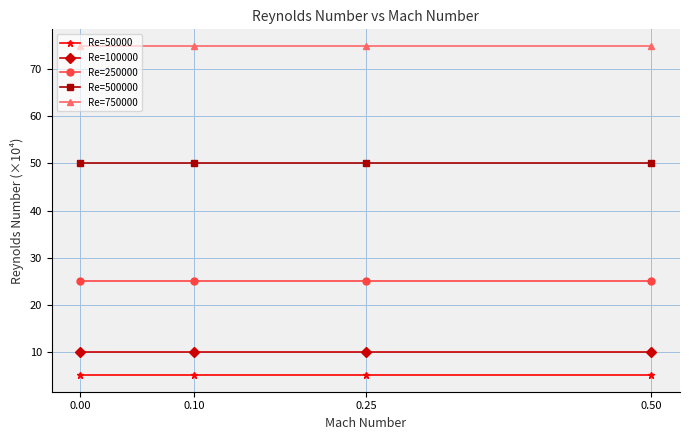

Which series has the largest total across all categories?

Re=750000